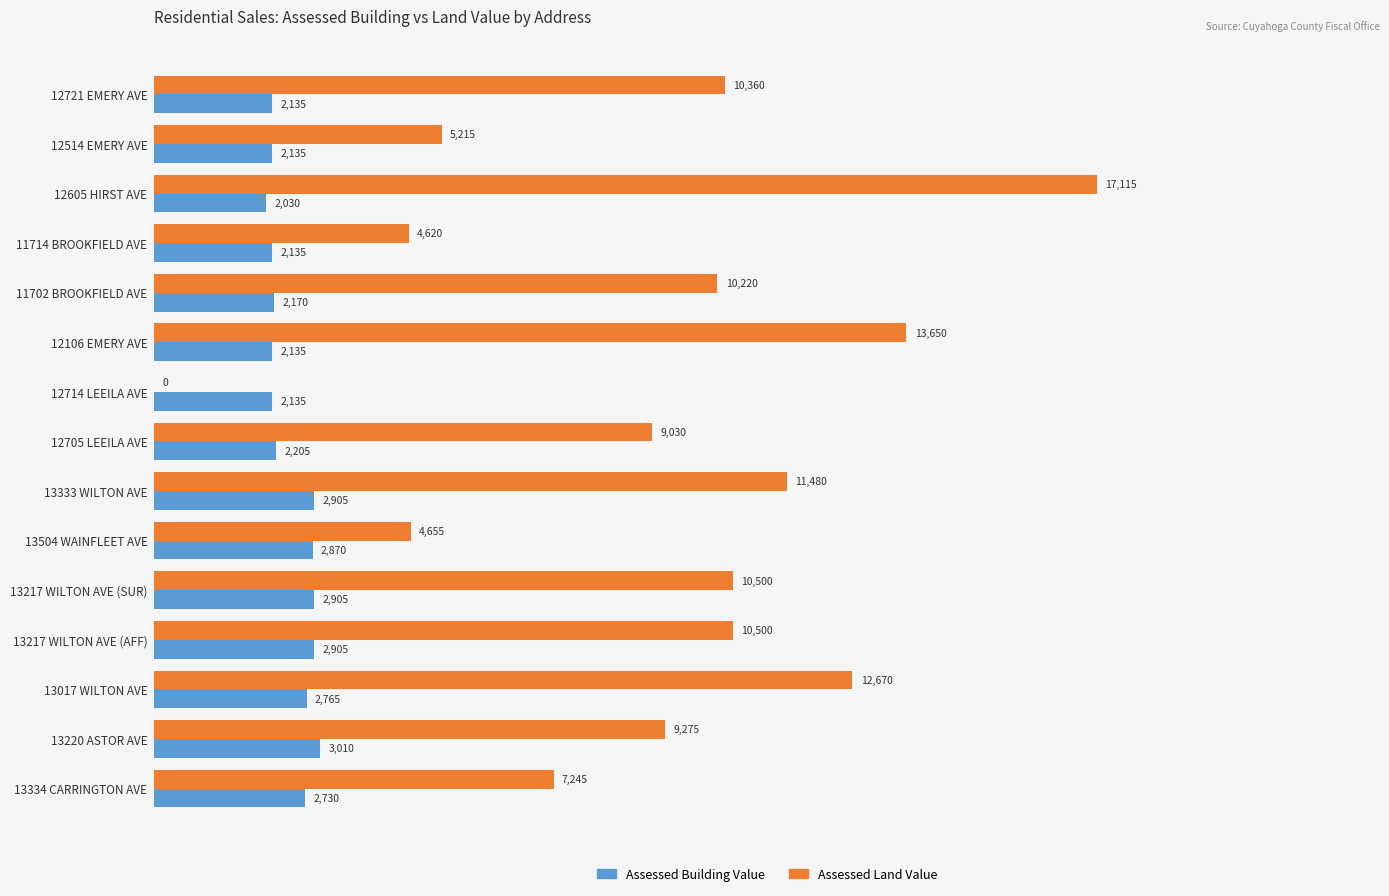

Where is Assessed Building Value nearest to the value 2520?

13334 CARRINGTON AVE